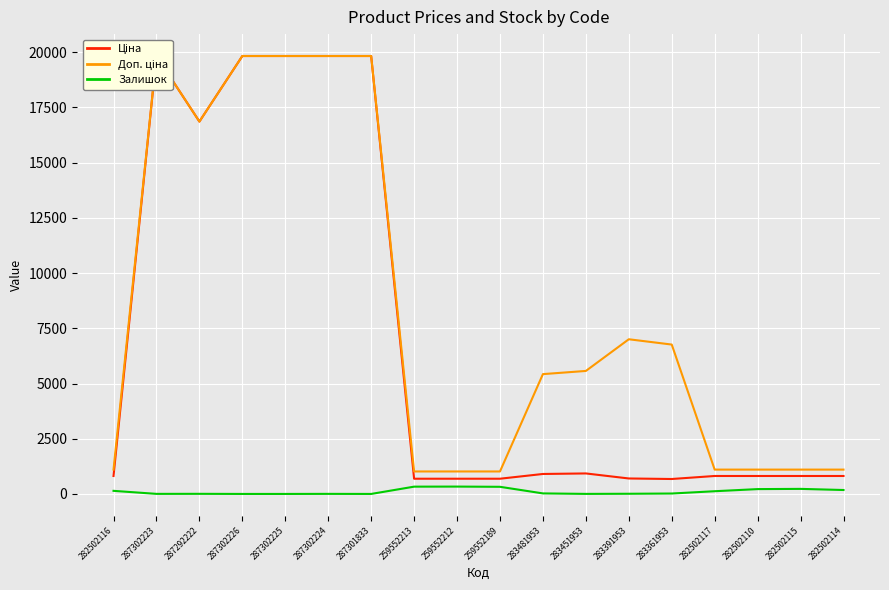

Which label corresponds to the smallest value in the chart?

287302226